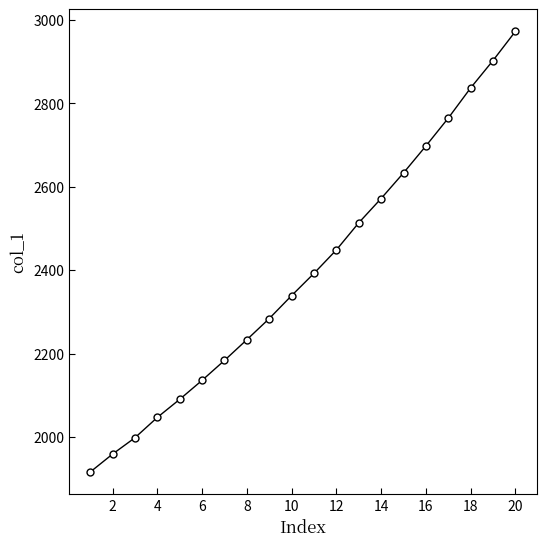

What is the value of the 20th point from the left?

2972.7